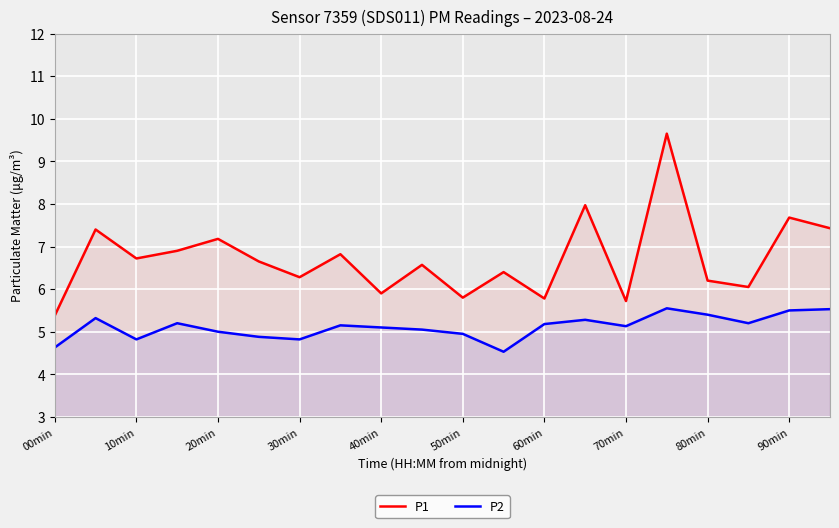

How many lines are shown in the chart?

2